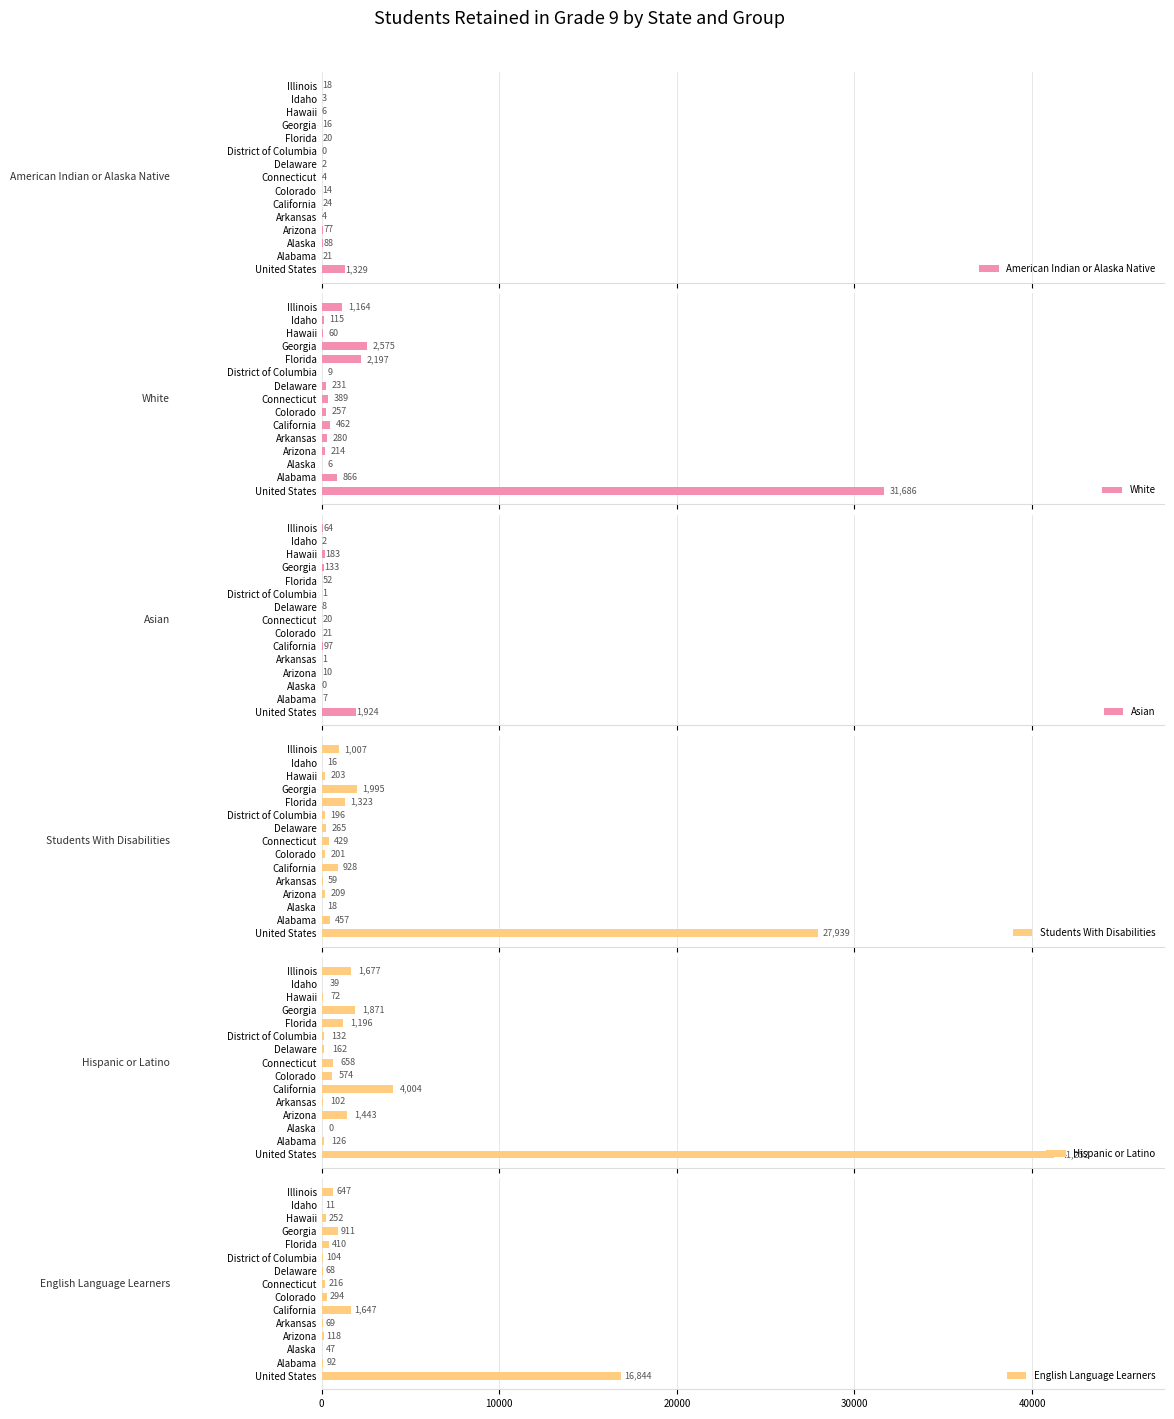

At which label is American Indian or Alaska Native closest to 664?

Alaska